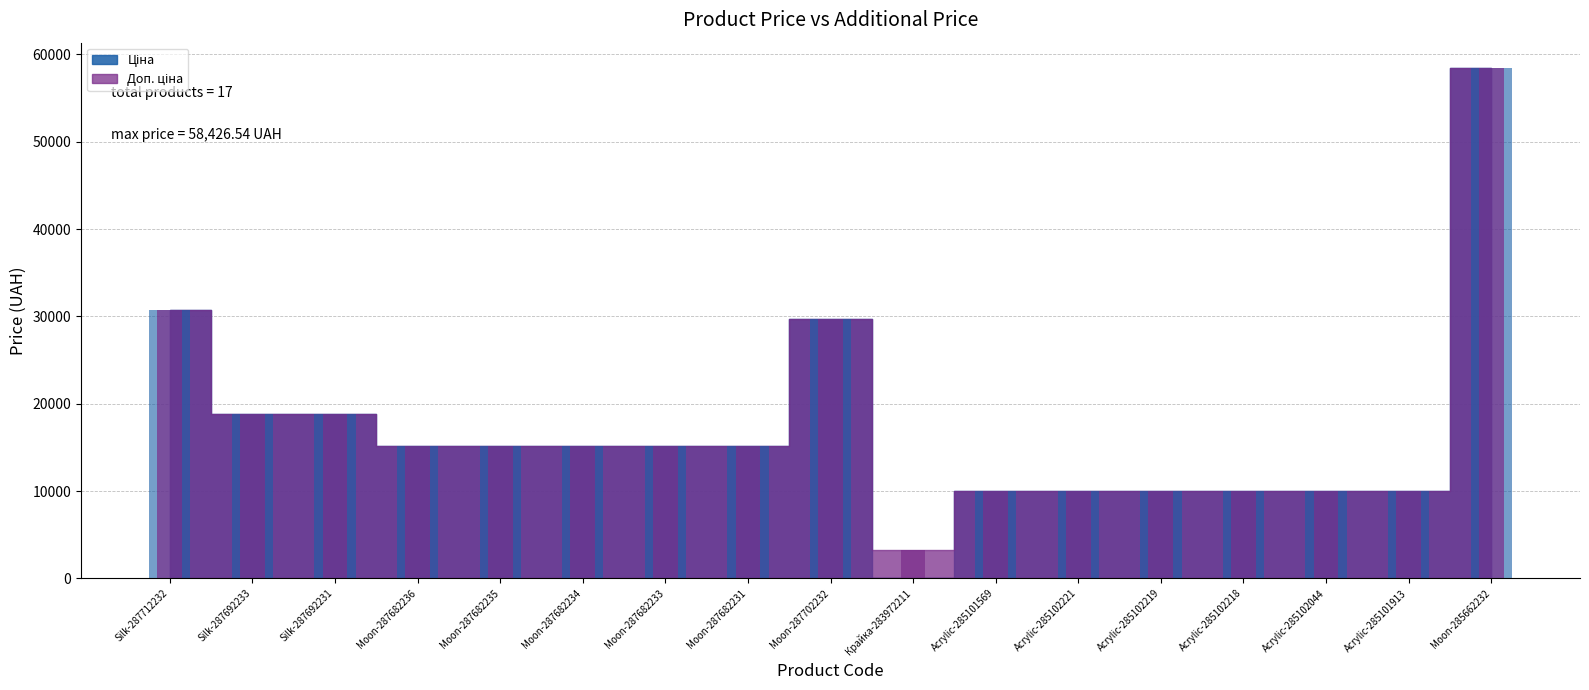

How many bars are there in total?

34